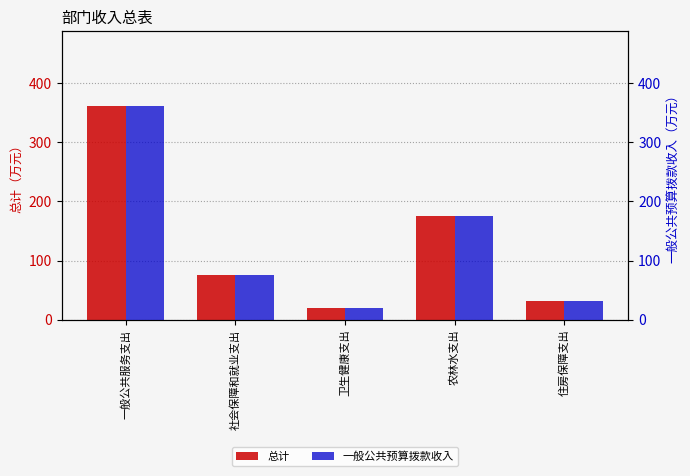

How many bars are there in total?

10